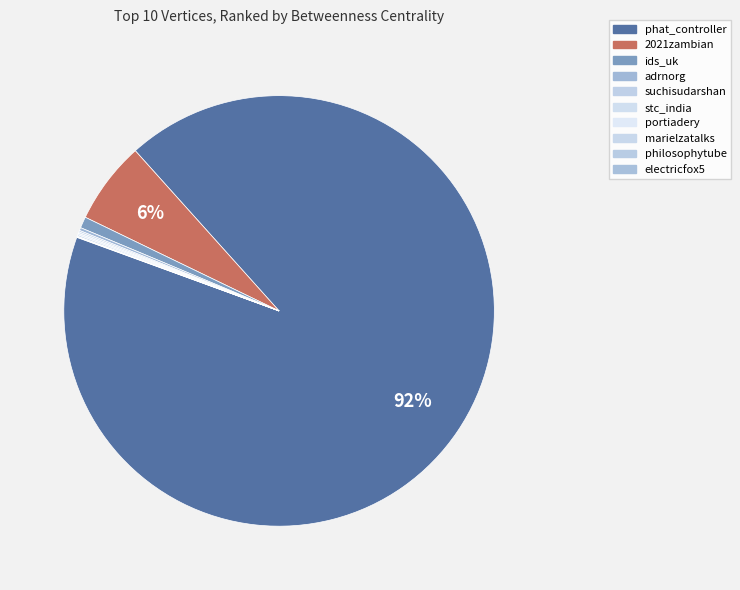

Which slice is the largest?

phat_controller